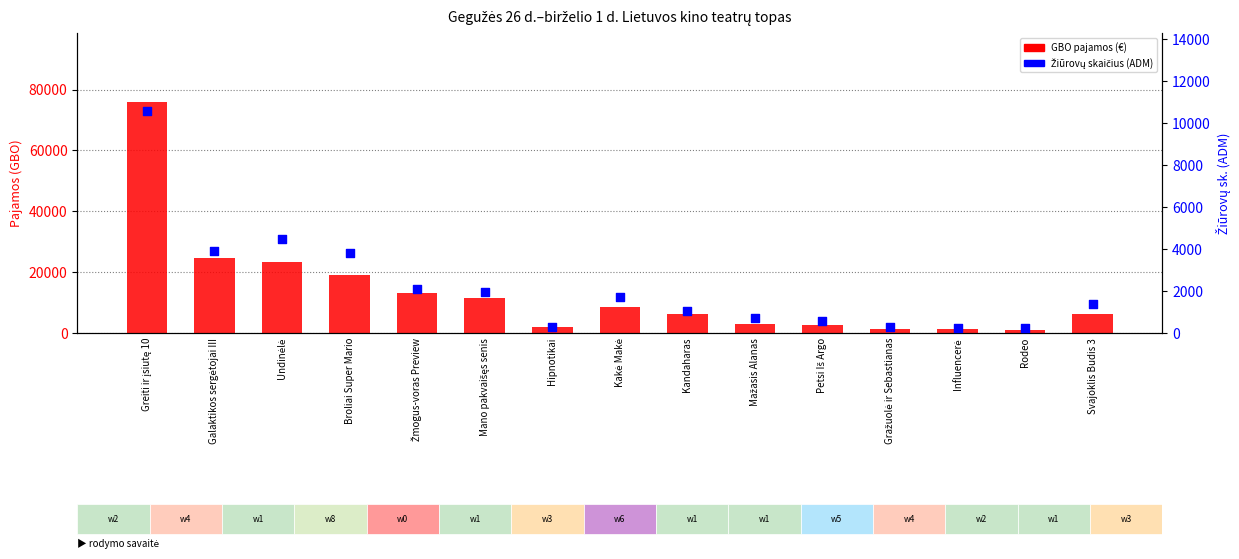

Which series has the largest Y range (max minus min)?

GBO (pajamos)